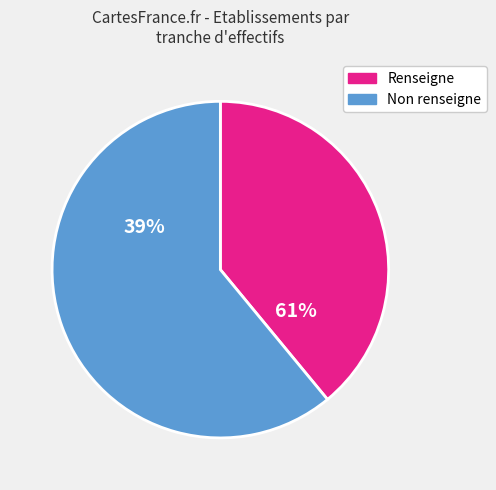

The 03 slice represents 22% of the pie. True or false?

False